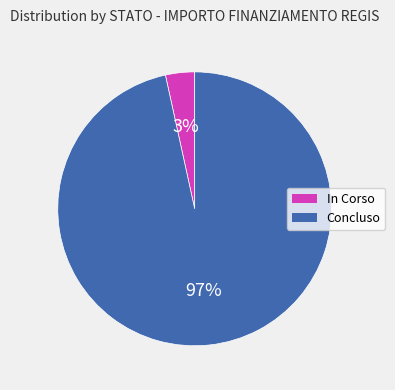

Is there a majority slice in this chart?

Yes